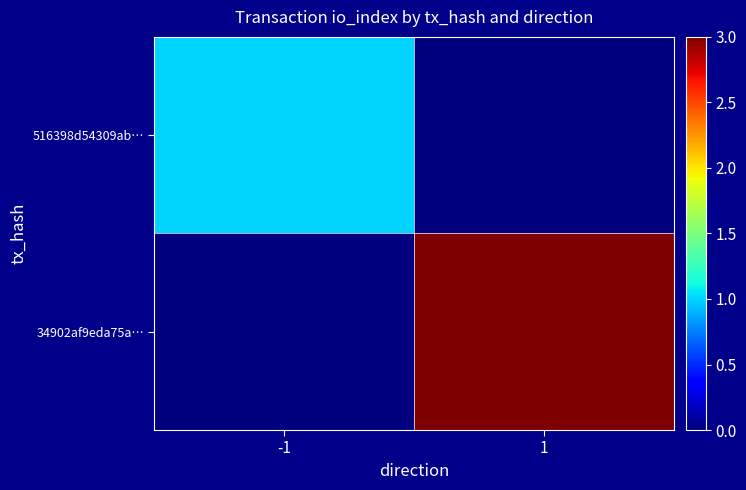

Rank the series at -1 from lowest to highest value.

34902af9eda75a…, 516398d54309ab…